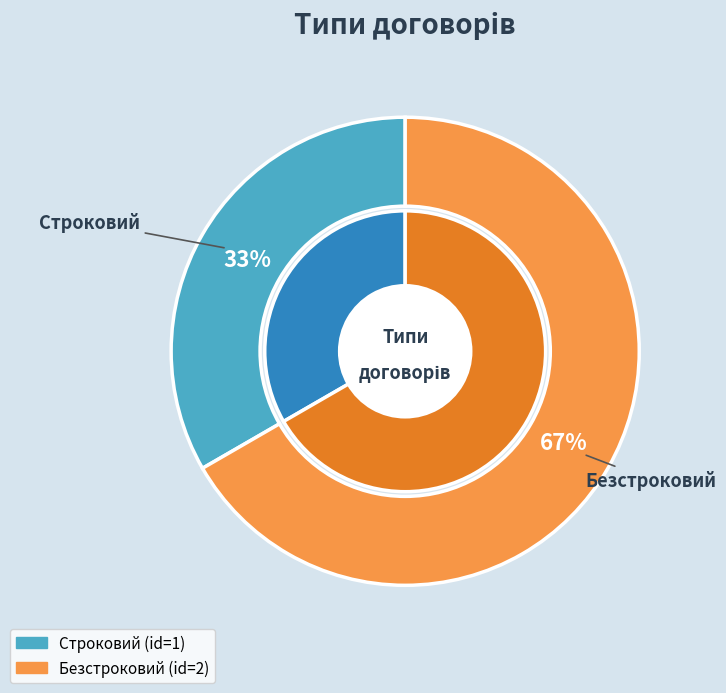

What is the change in value from Строковий to Безстроковий?

+1